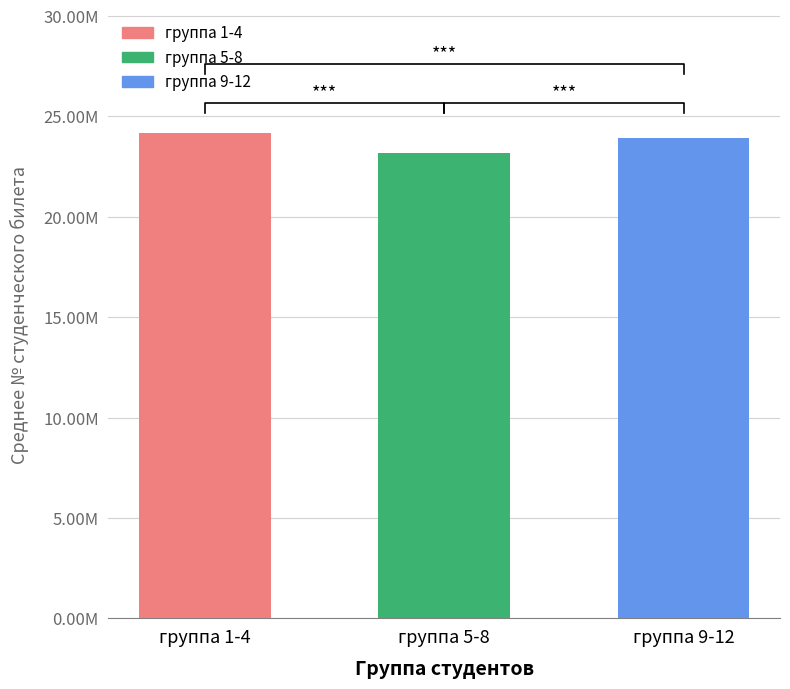

What position from the right is группа 9-12?

1